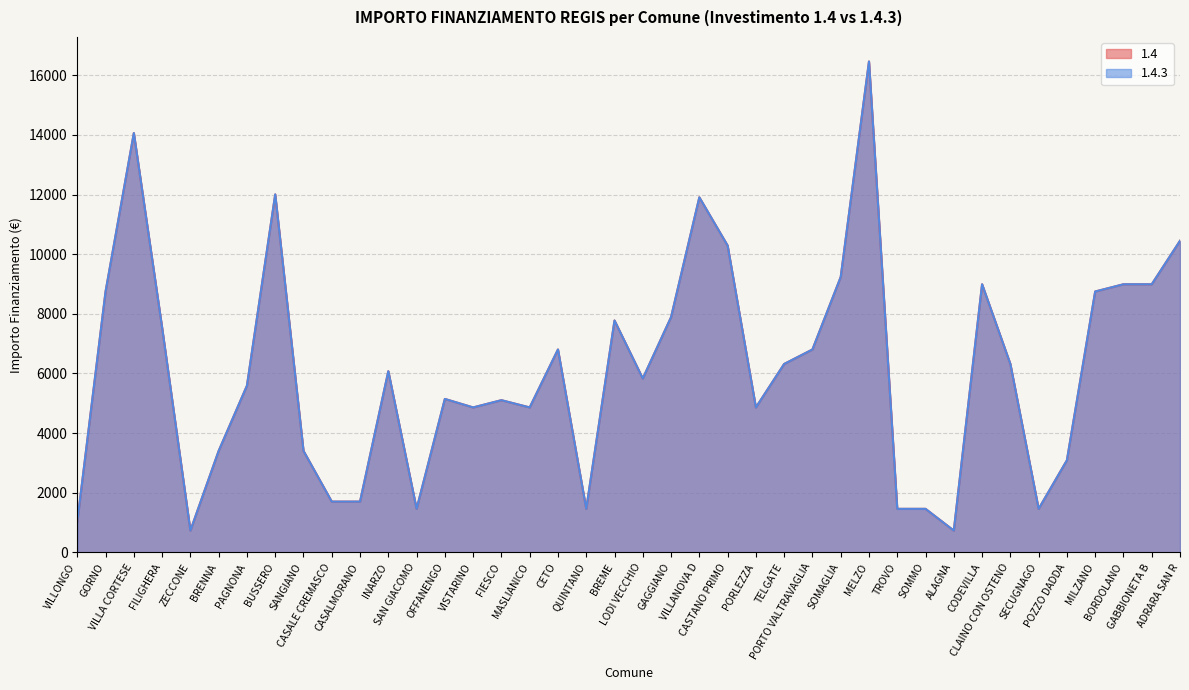

At which label does 1.4 reach its minimum?

ZECCONE